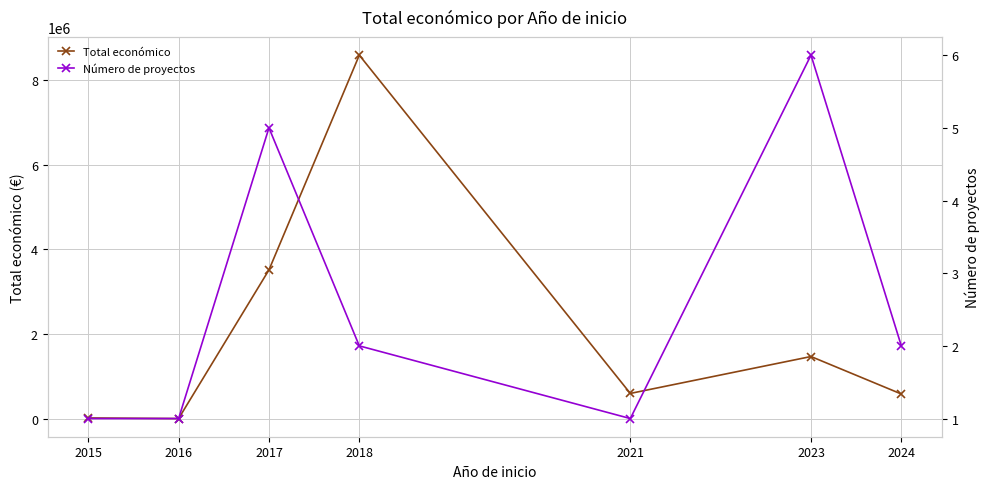

Reading left to right, extract all data points from this chart.

Total económico: 2015=19999	2016=5718	2017=3514018	2018=8583067	2021=598659	2023=1469577	2024=584990
Número de proyectos: 2015=1	2016=1	2017=5	2018=2	2021=1	2023=6	2024=2